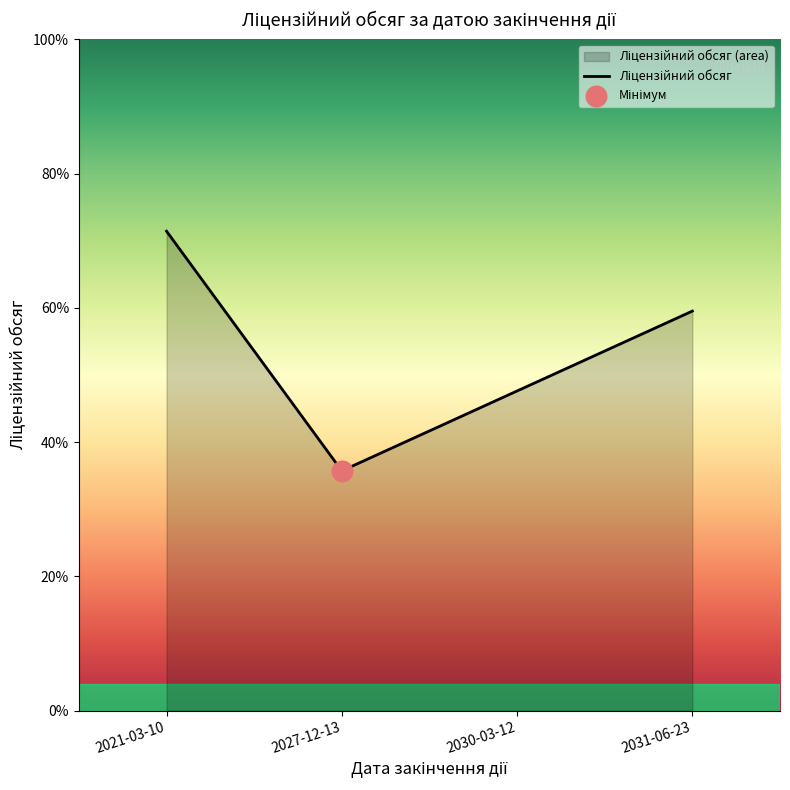

Which has a higher value, 2030-03-12 or 2031-06-23?

2031-06-23